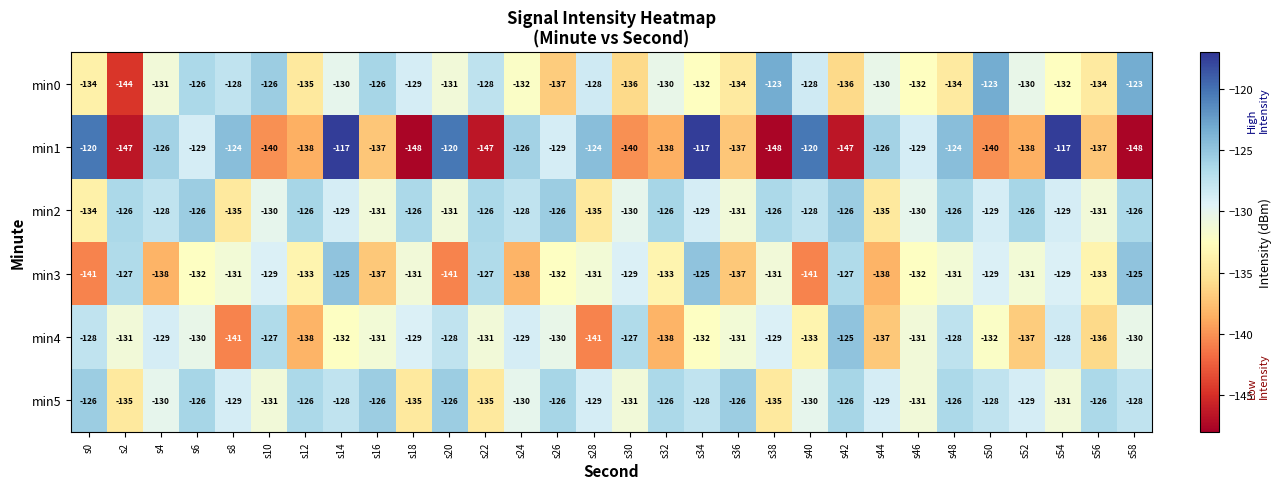

Which series has the largest total across all categories?

min2